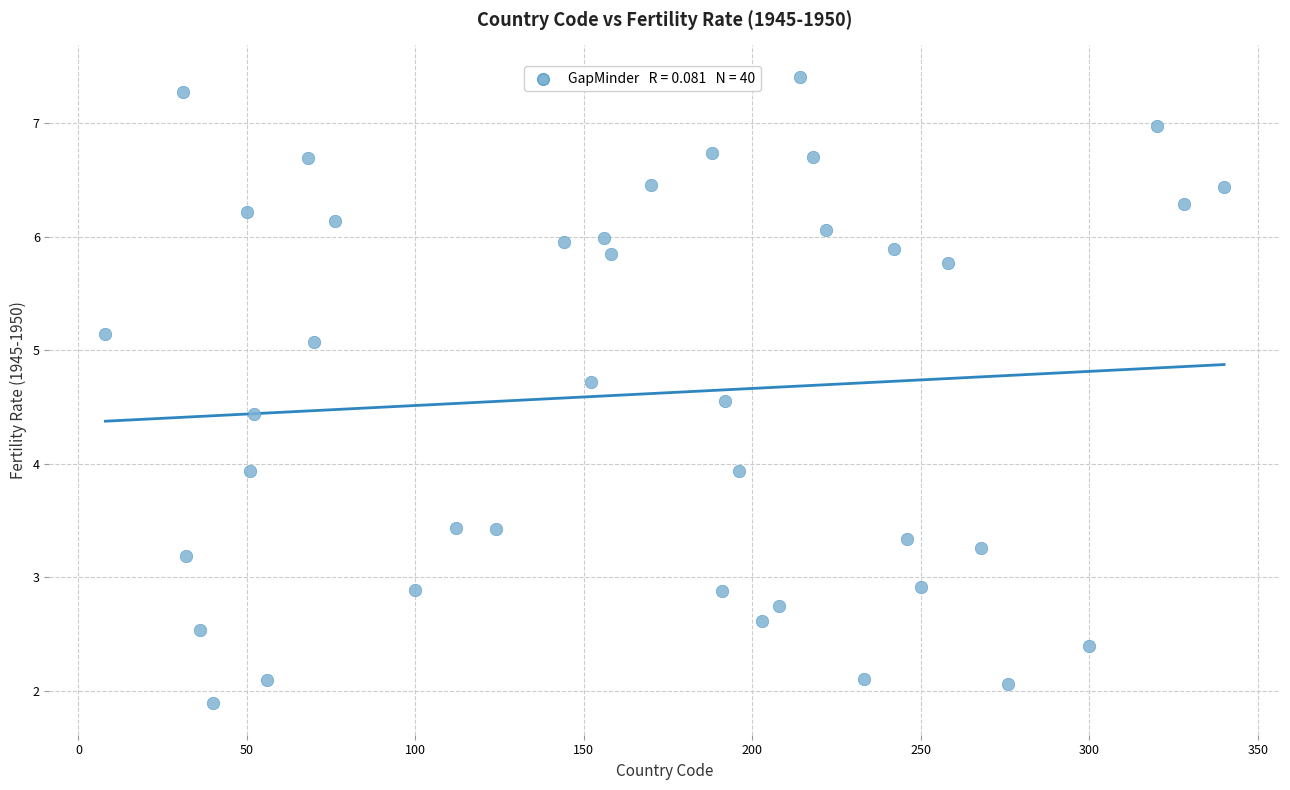

What is the range of Y values (max minus min)?

5.5